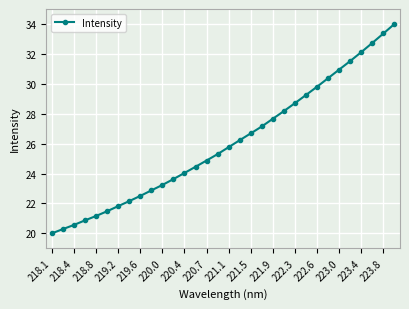

What is the value of the 5th point from the left?

21.2